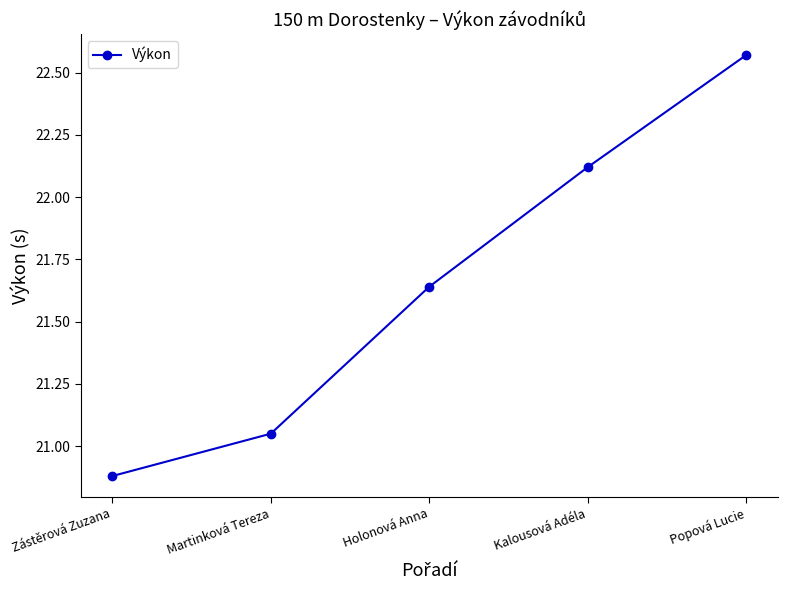

List the labels in order of value, smallest first.

Zástěrová Zuzana, Martinková Tereza, Holonová Anna, Kalousová Adéla, Popová Lucie